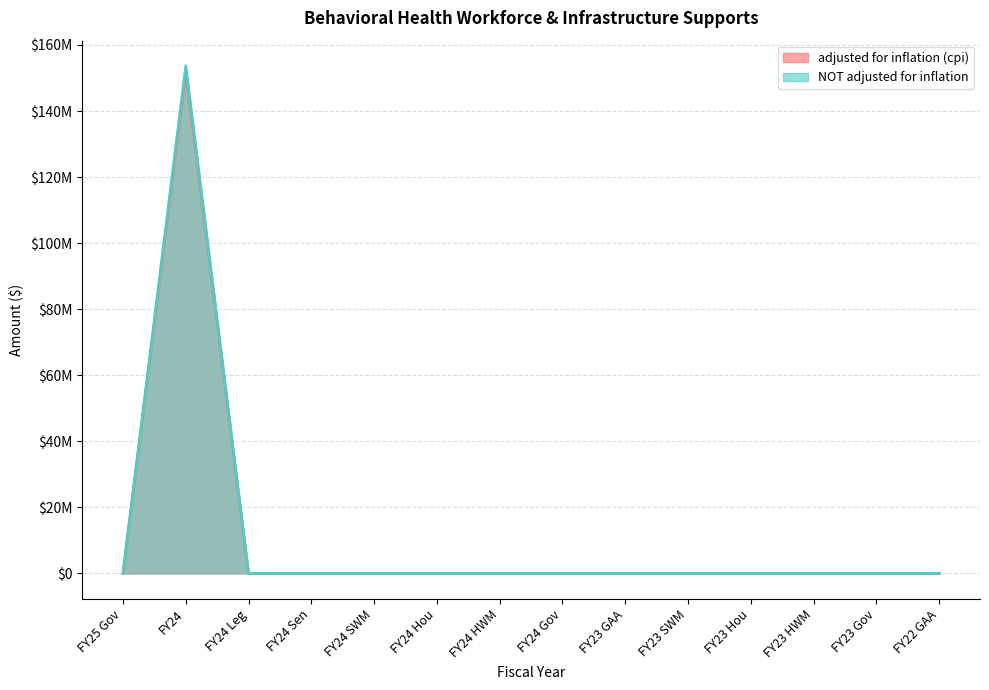

At which category is the sum across all series the highest?

FY24